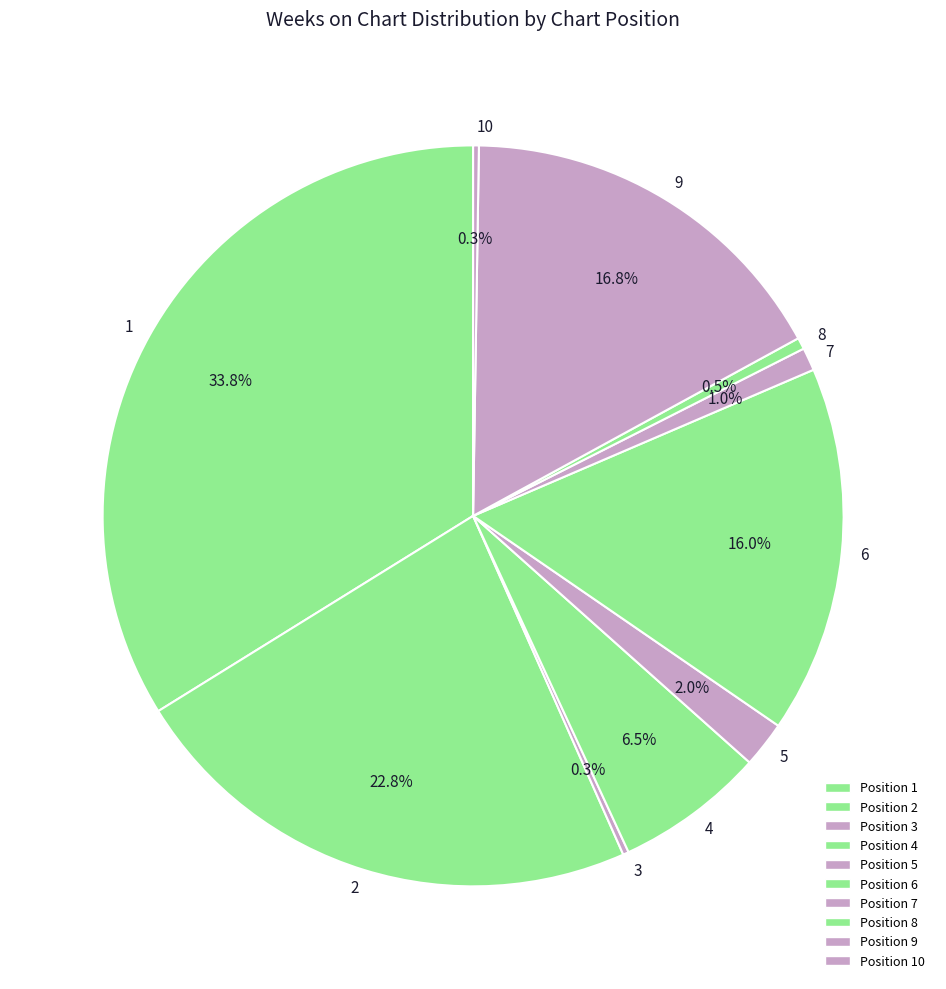

Is 8 the majority of the pie?

No